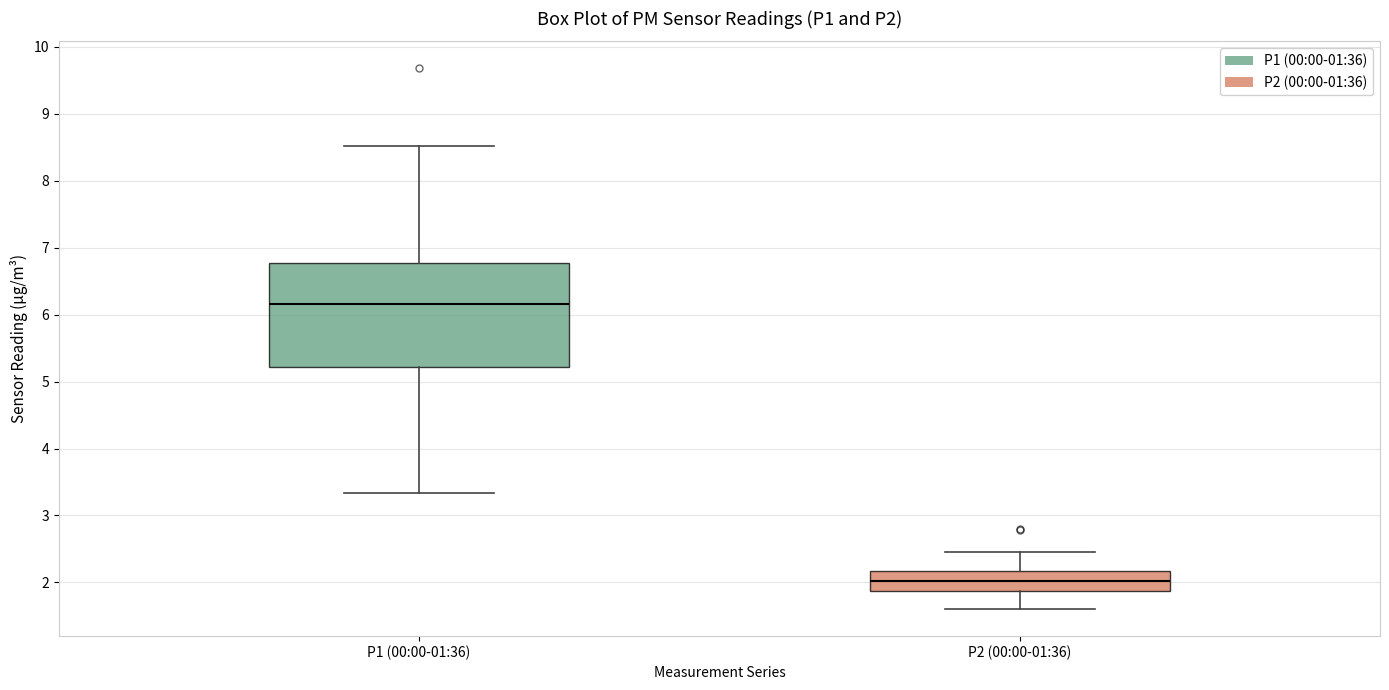

Where does the median line of the box for P1 (00:00-01:36) sit on the y-axis? The values are not printed on the chart, so give them approximately, as read against the axis.

6.2